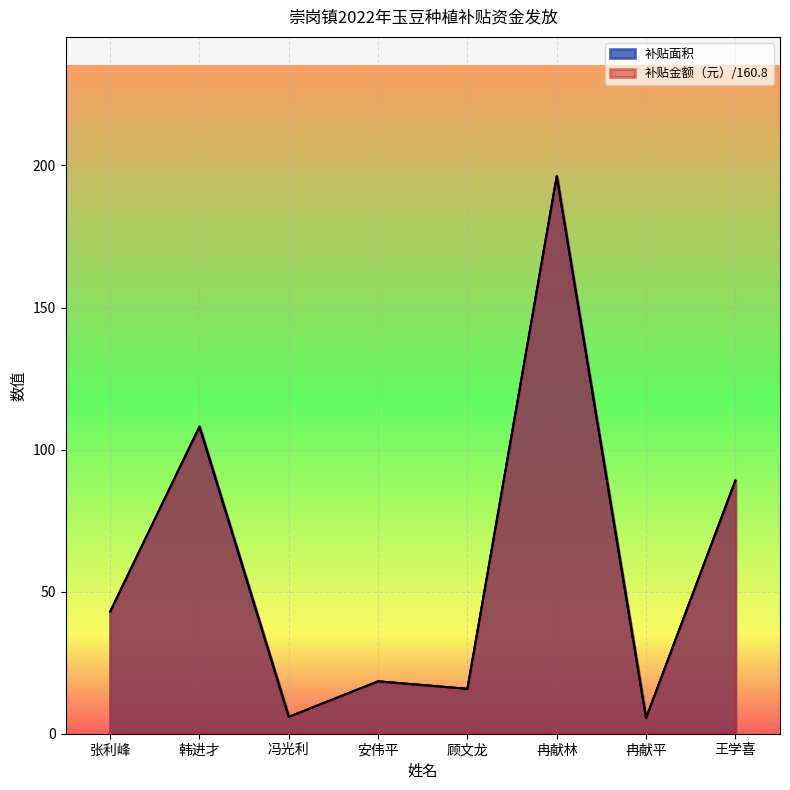

True or false: 补贴金额（元） and 补贴面积 intersect in this chart.

False